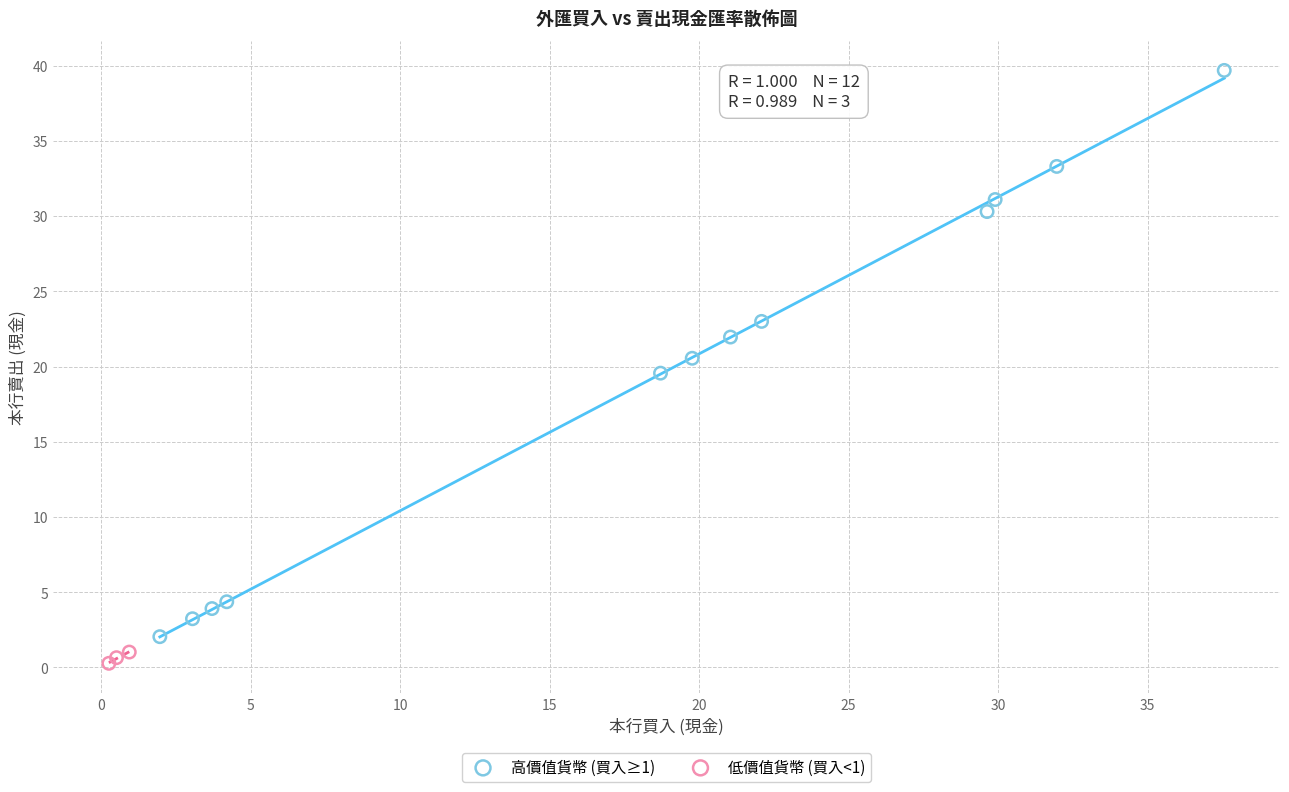

Which series contains the highest Y value?

高價值貨幣 (買入≥1)